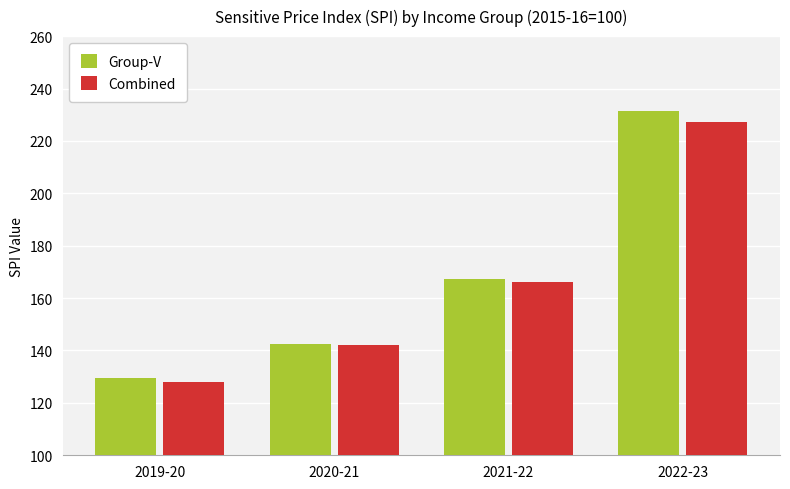

What is the minimum value for Combined?

127.8